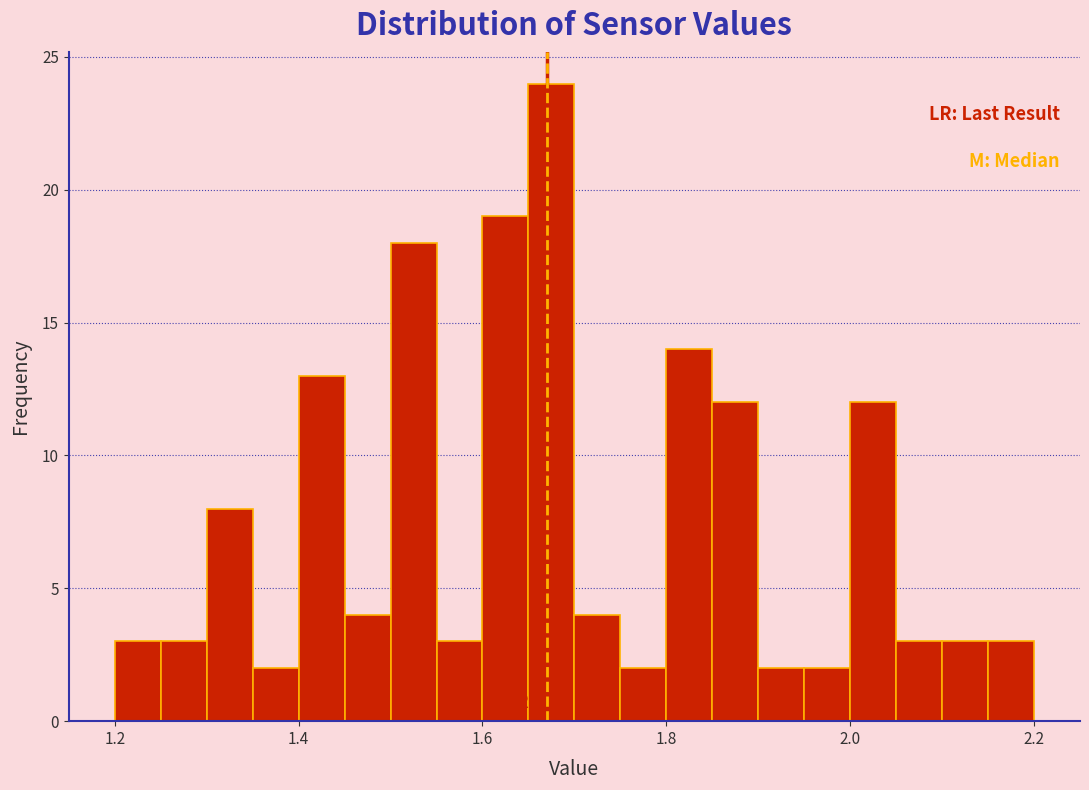

Around what value on the x-axis is the tallest bar? Give the approximate position of its centre, as read against the axis.

1.68